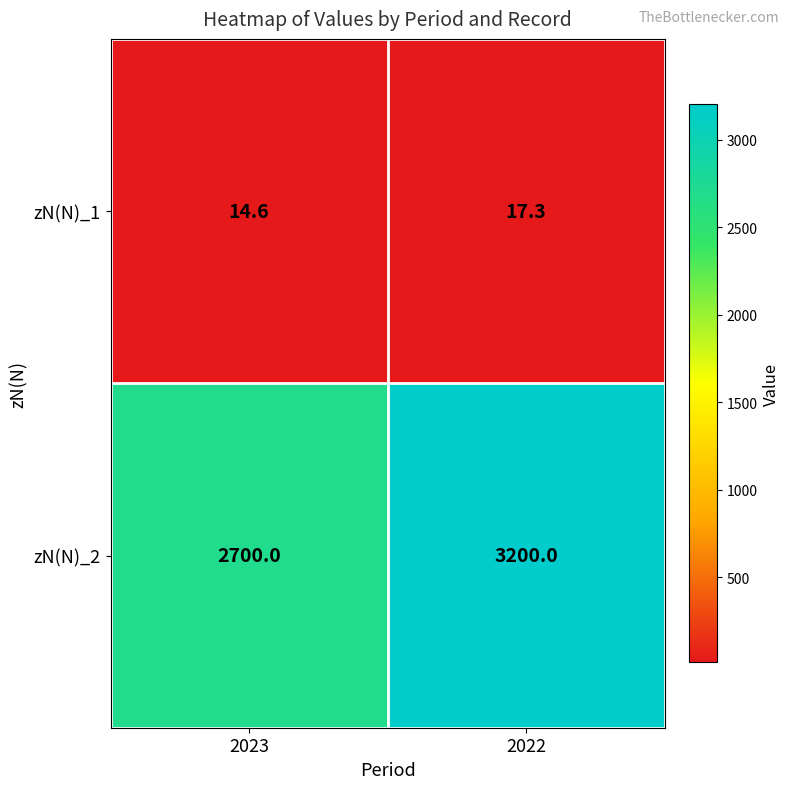

Rank the series at 2023 from lowest to highest value.

zN(N)_1, zN(N)_2